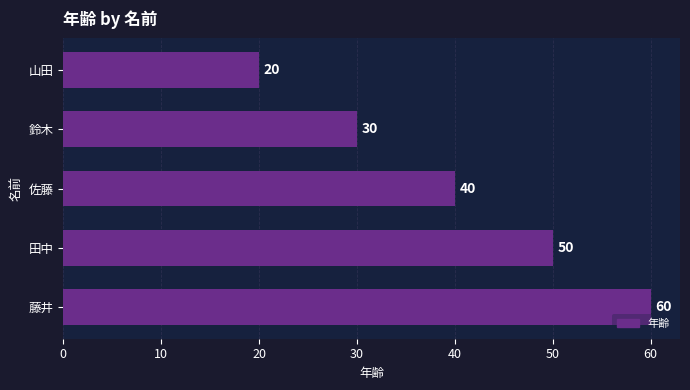

What is the sum of all values?

200